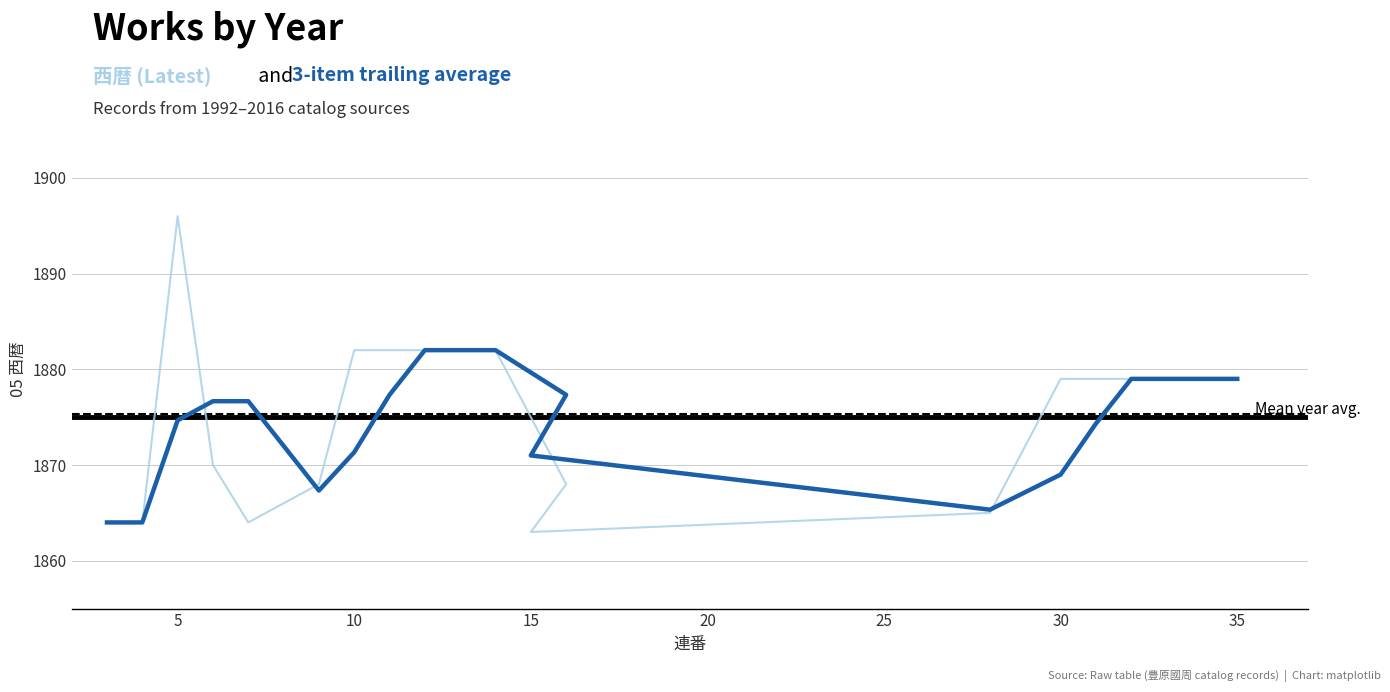

Does the chart display data point markers on the line(s)?

No